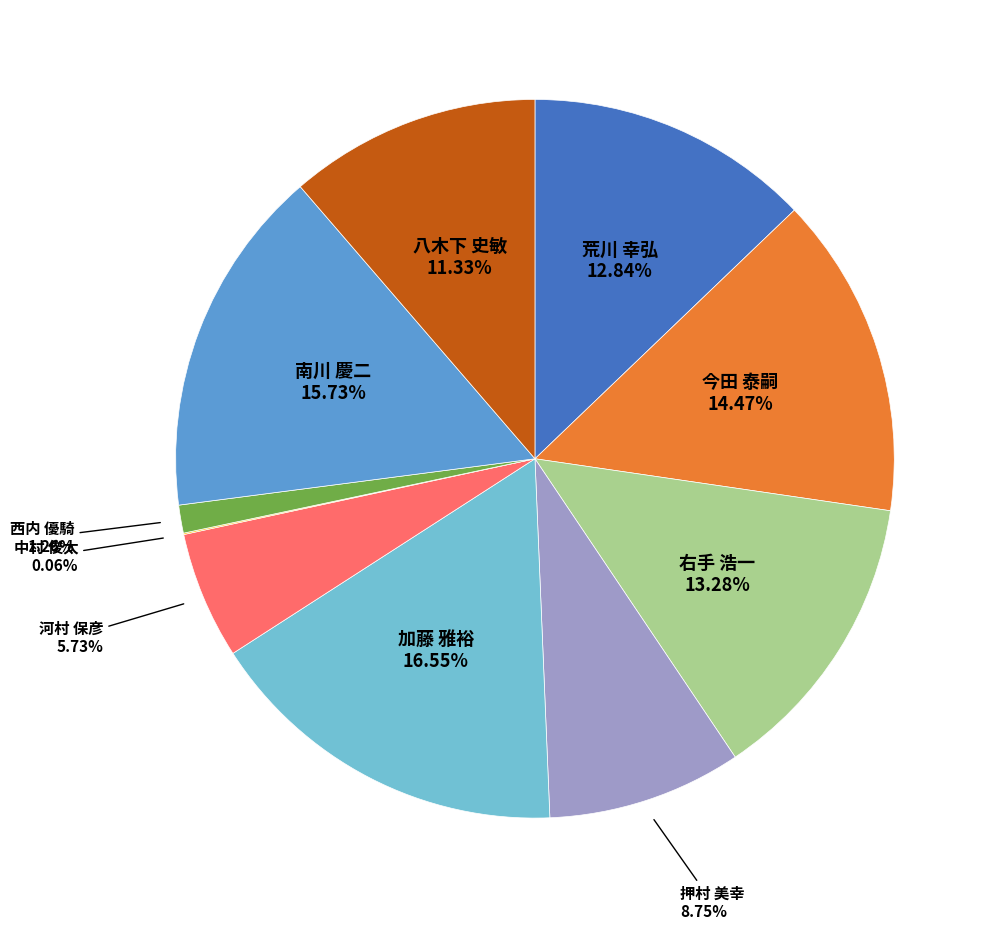

Is there any slice that represents more than half of the pie?

No